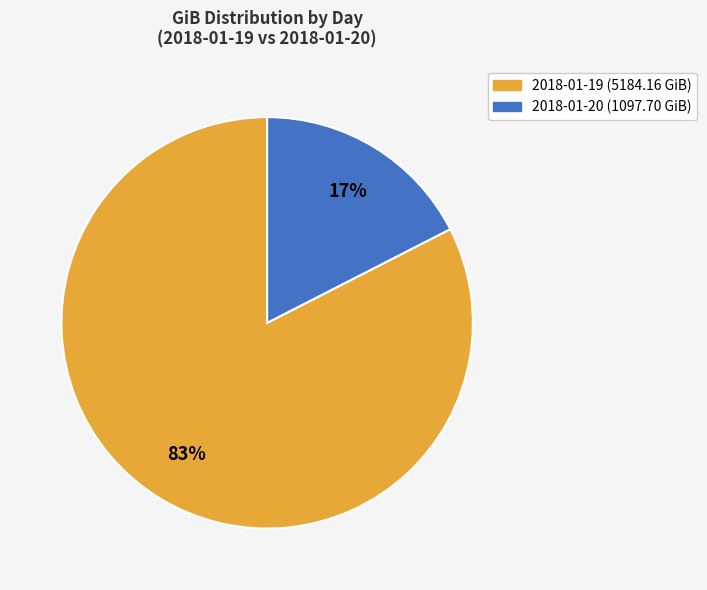

Between 2018-01-19 and 2018-01-20, which is larger?

2018-01-19